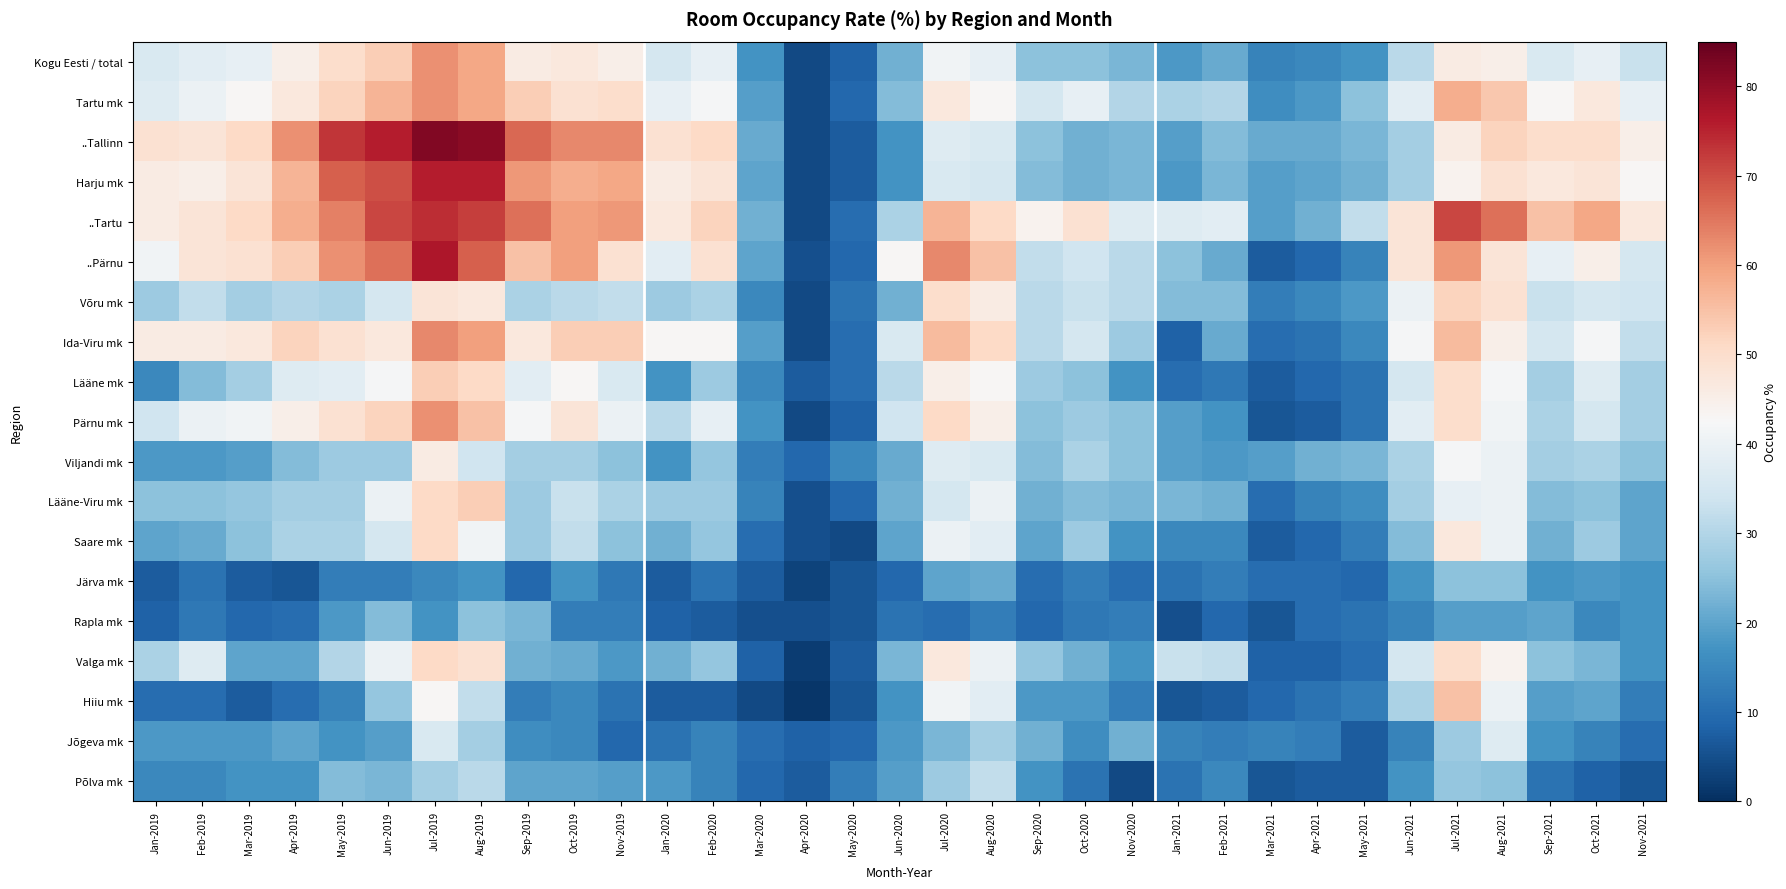

What is the difference between the highest and lowest values at Jun-2020?

34